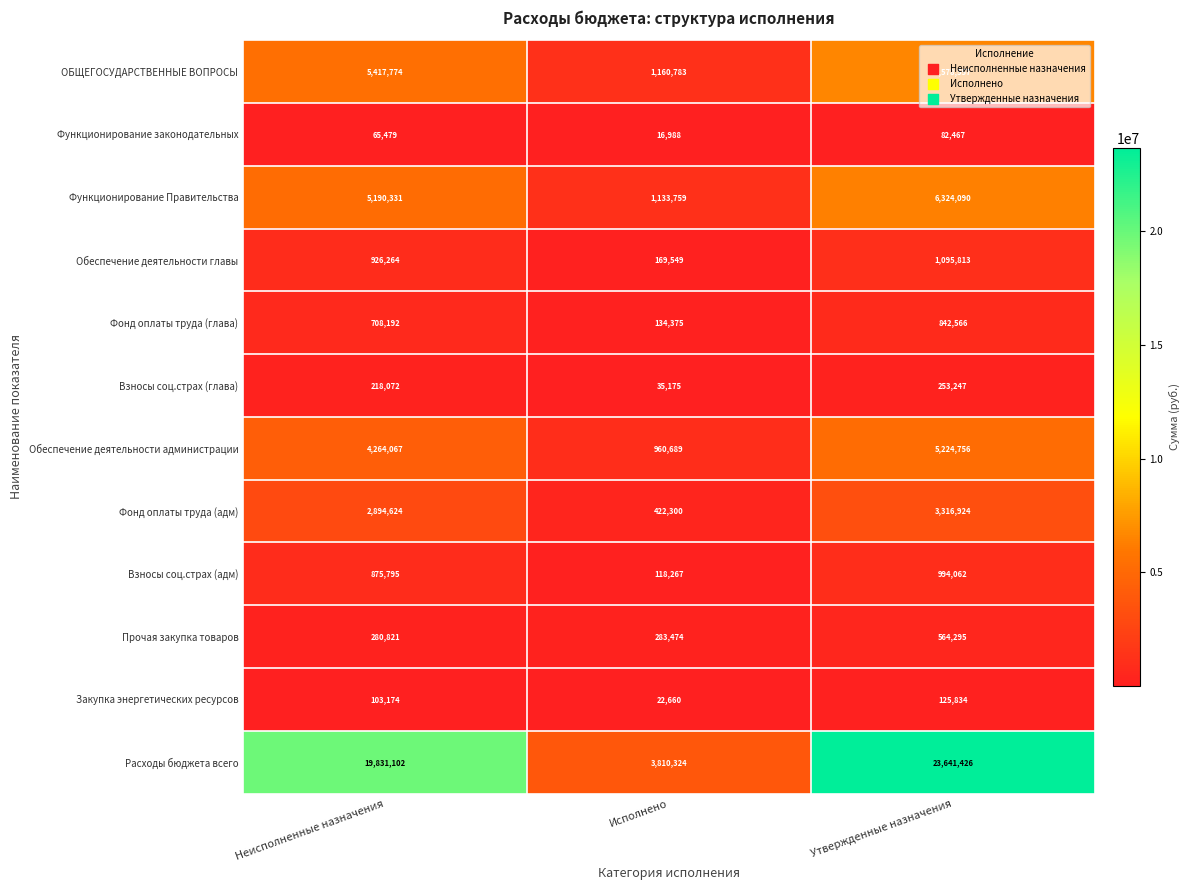

Between Неисполненные назначения and Исполнено, which series saw the biggest shift?

Расходы бюджета всего